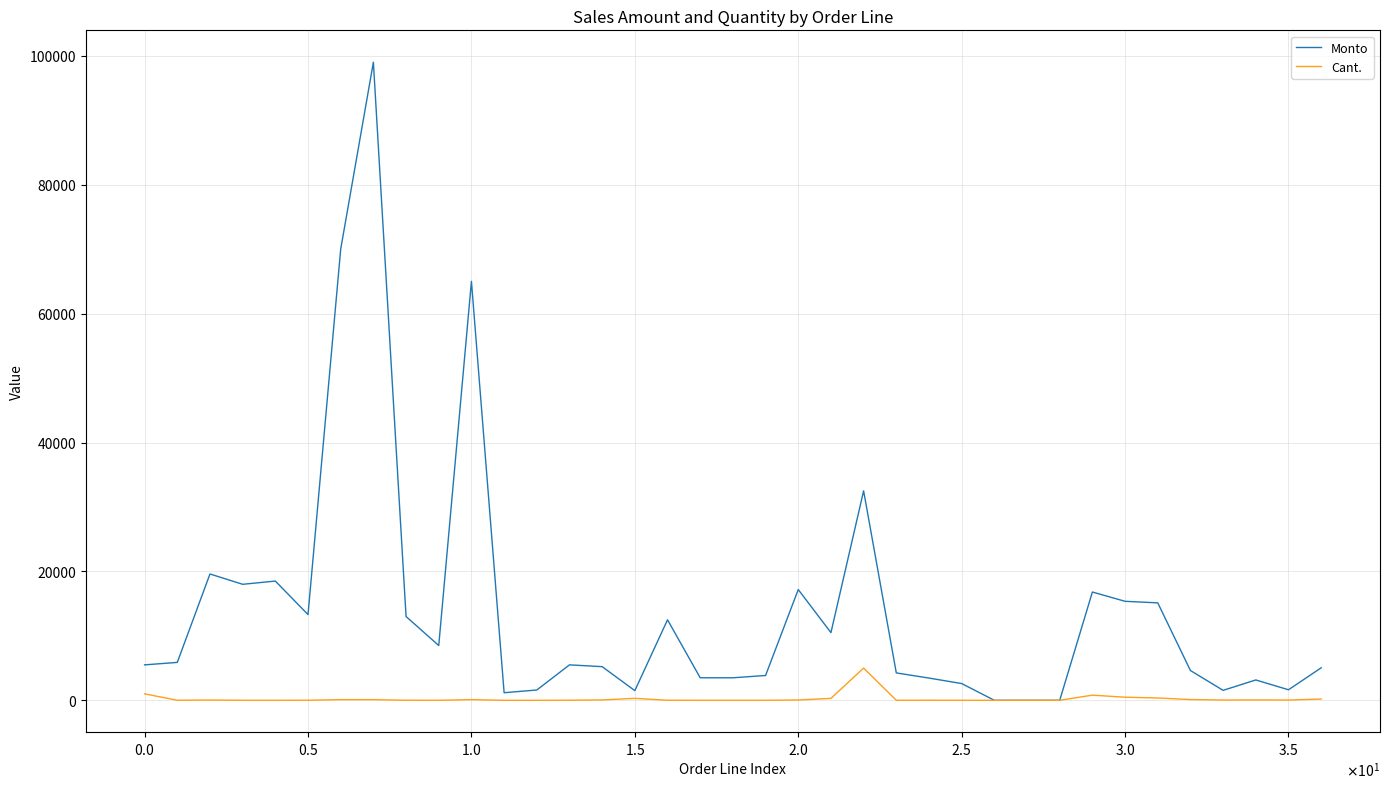

Which series has the largest total across all categories?

Monto